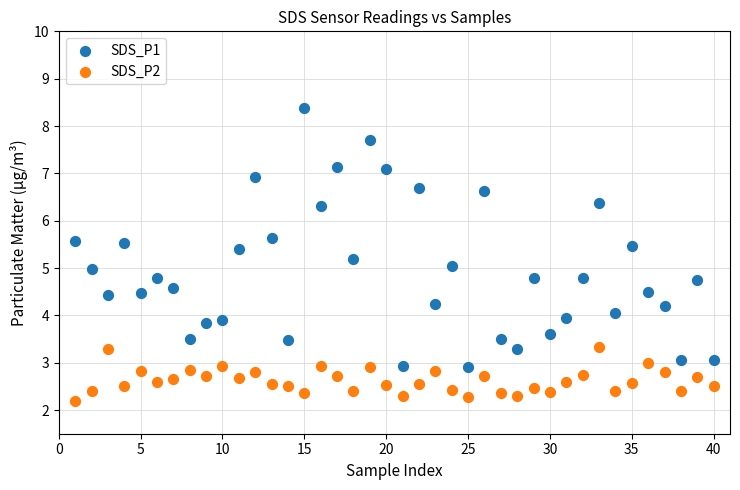

Which series has the widest spread of Y values?

SDS_P1